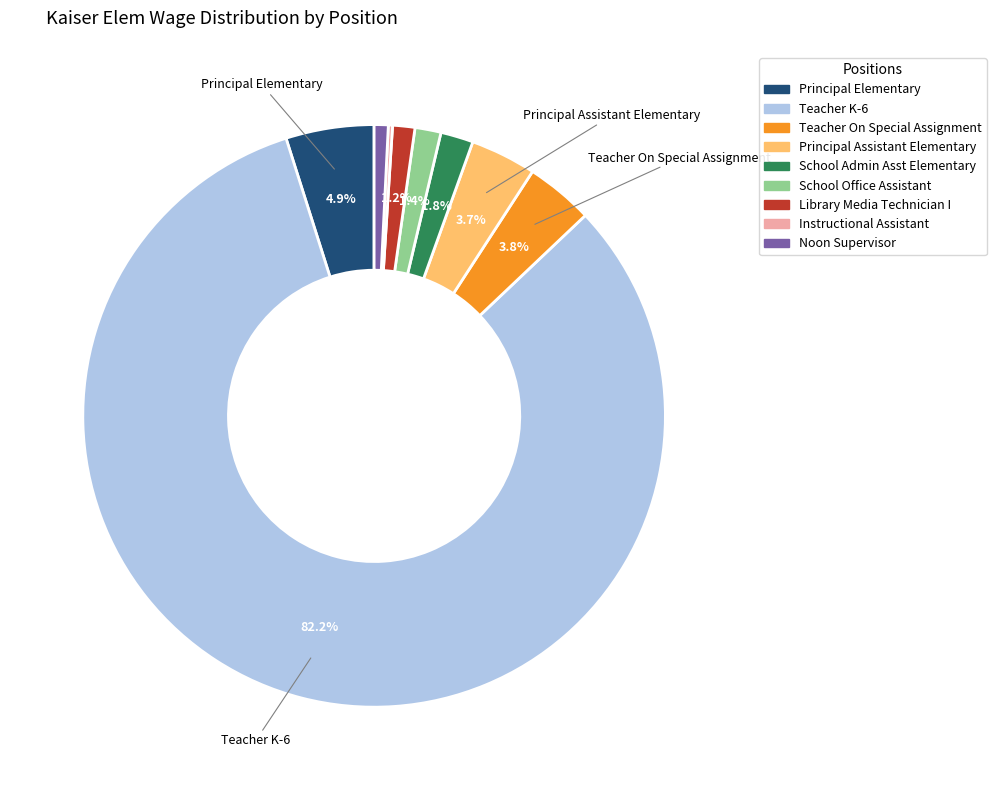

Is it true that School Office Assistant is 1% of the pie?

True